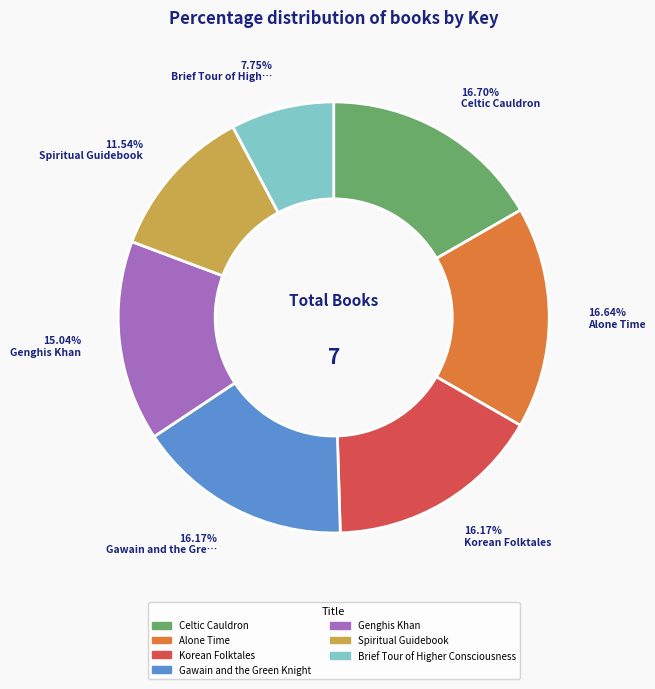

The Brief Tour of Higher Consciousness slice represents 8% of the pie. True or false?

True